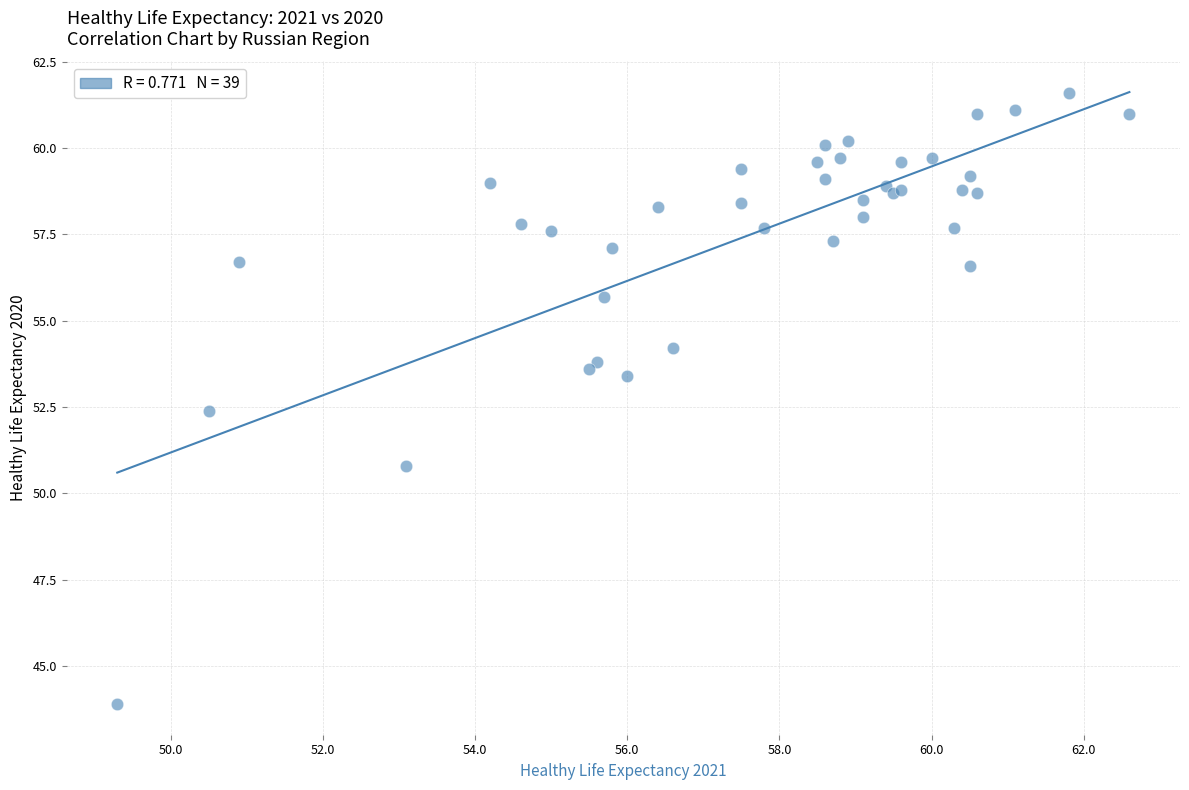

What Y value in the scatter plot is closest to 52?

52.4